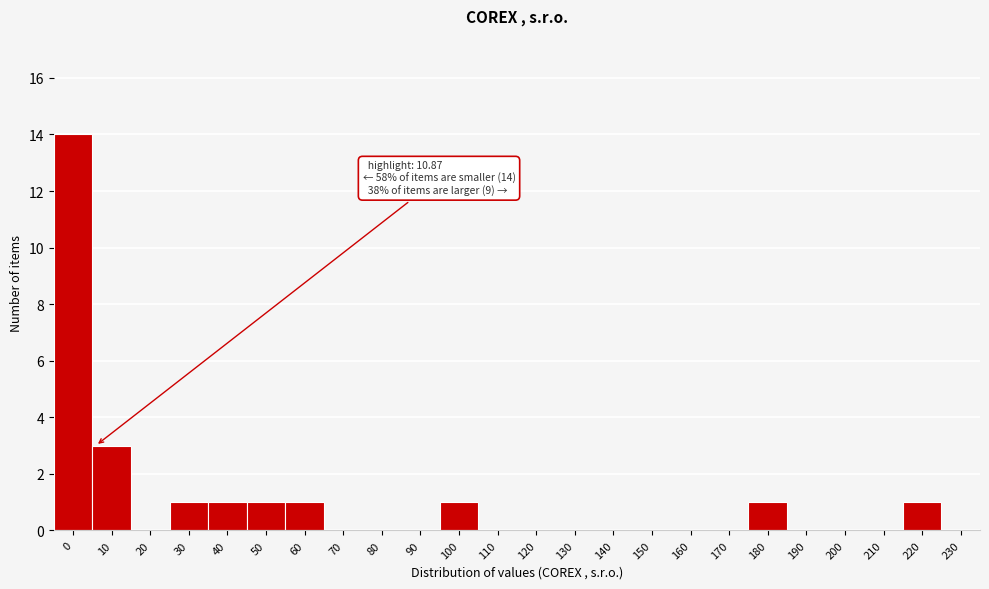

Reading right to left, list all the values displayed in this chart.

230=0	220=1	210=0	200=0	190=0	180=1	170=0	160=0	150=0	140=0	130=0	120=0	110=0	100=1	90=0	80=0	70=0	60=1	50=1	40=1	30=1	20=0	10=3	0=14